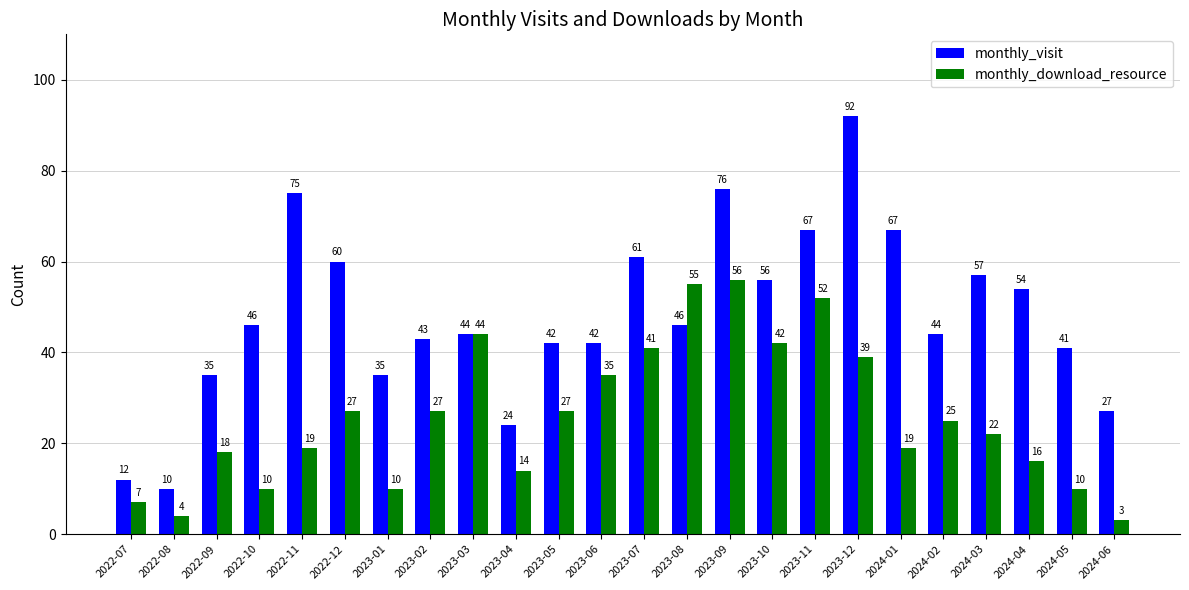

What is the difference between the highest and lowest values at 2024-06?

24